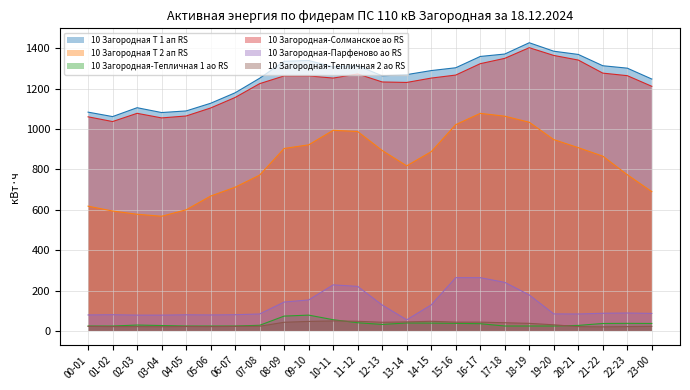

Which series changed the most between 03-04 and 10-11?

10 Загородная Т 2 ап RS